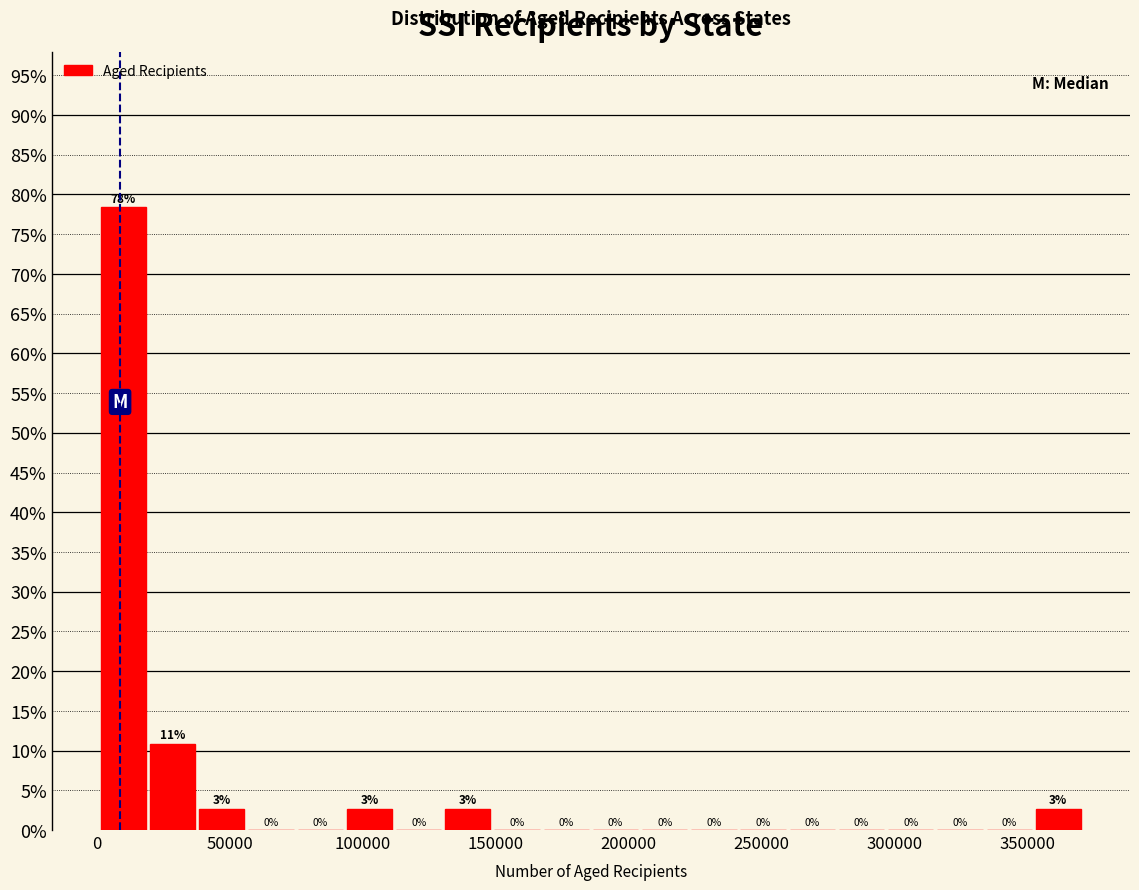

Read against the x-axis, roughly where is the centre of the tallest bar?

10000